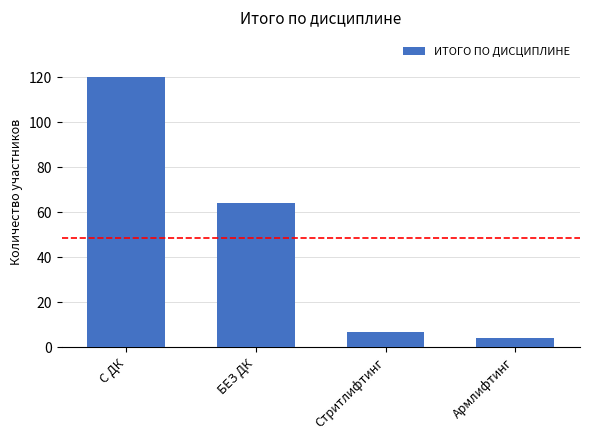

Reading left to right, extract all data points from this chart.

120	64	7	4